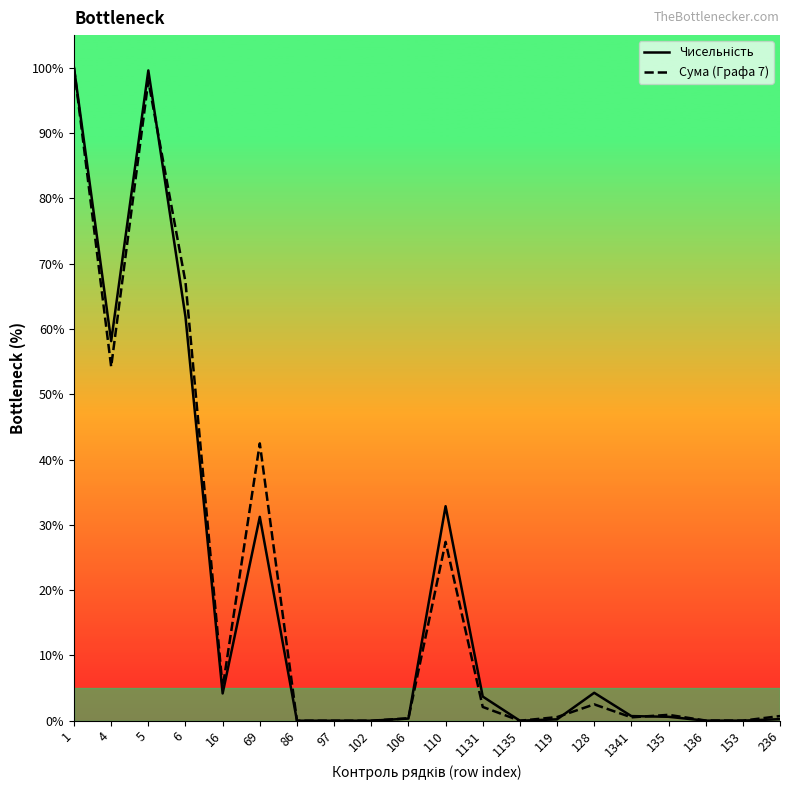

Reading right to left, what are all the values shown in this chart?

Чисельність: 236=0.2	153=0.0	136=0.0	135=0.6	1341=0.7	128=4.3	119=0.2	1135=0.0	1131=3.7	110=32.9	106=0.3	102=0.0	97=0.0	86=0.0	69=31.2	16=4.2	6=61.9	5=99.6	4=58.1	1=100.0
Сума (Графа 7): 236=0.7	153=0.0	136=0.0	135=0.9	1341=0.5	128=2.5	119=0.6	1135=0.0	1131=2.1	110=27.4	106=0.4	102=0.0	97=0.0	86=0.0	69=42.5	16=5.1	6=67.2	5=98.0	4=54.2	1=100.0